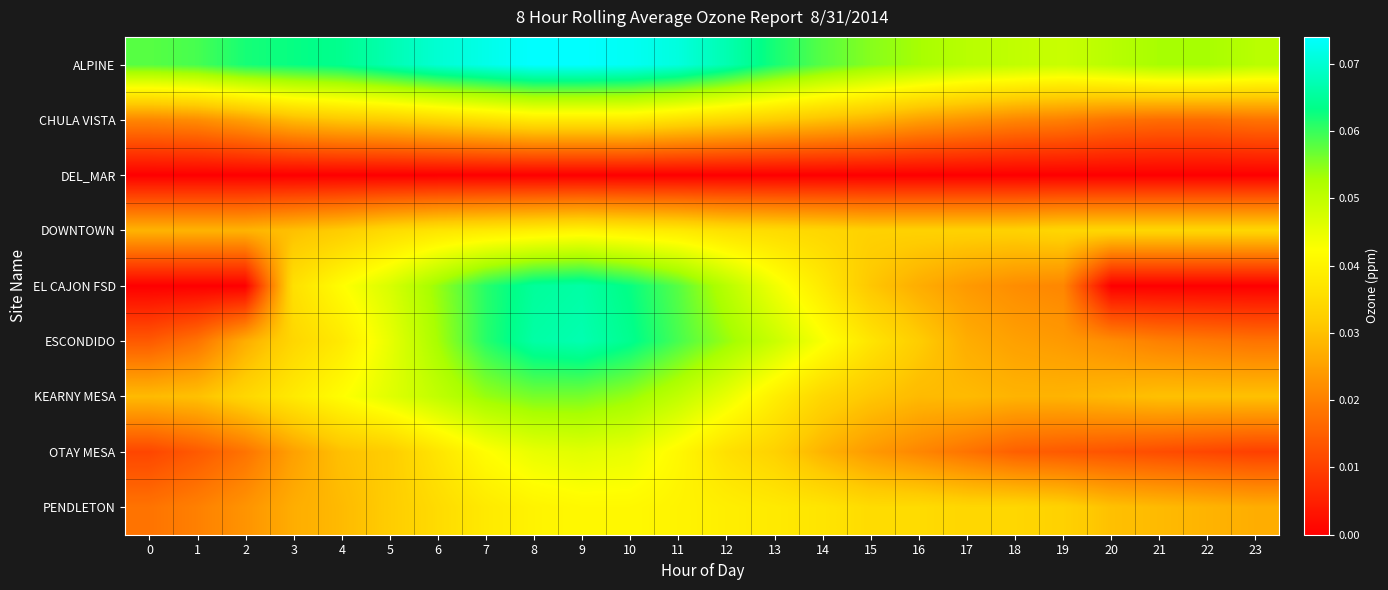

At which category does the chart reach its peak across all series?

8